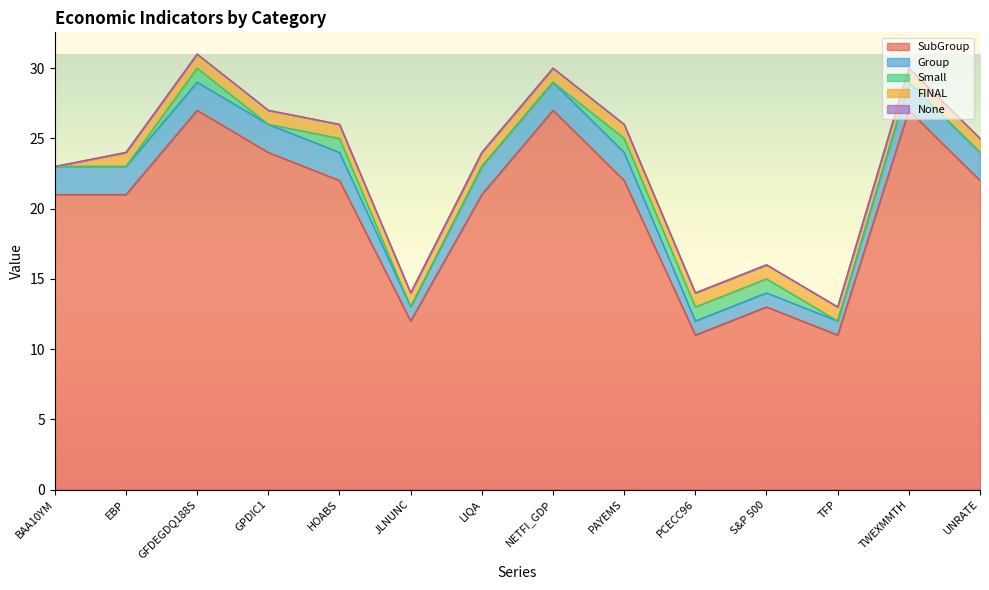

Is it true that Small equals 1 at HOABS?

False